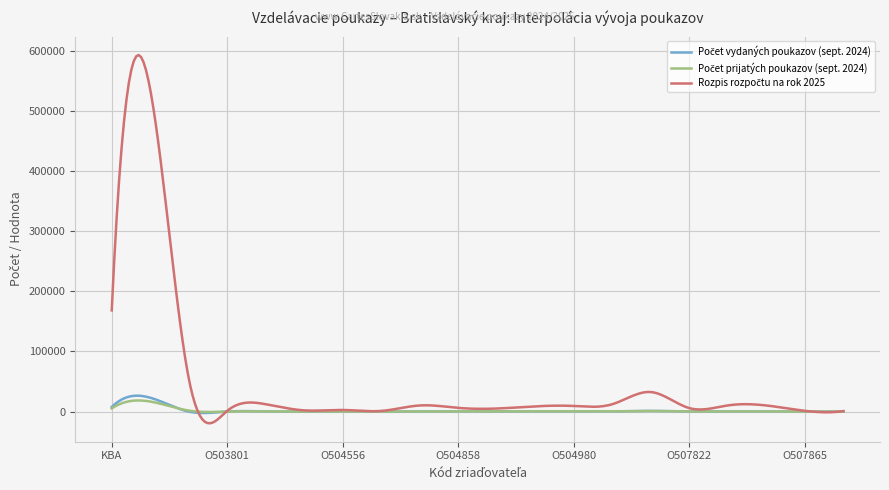

Does the chart have visible grid lines?

Yes